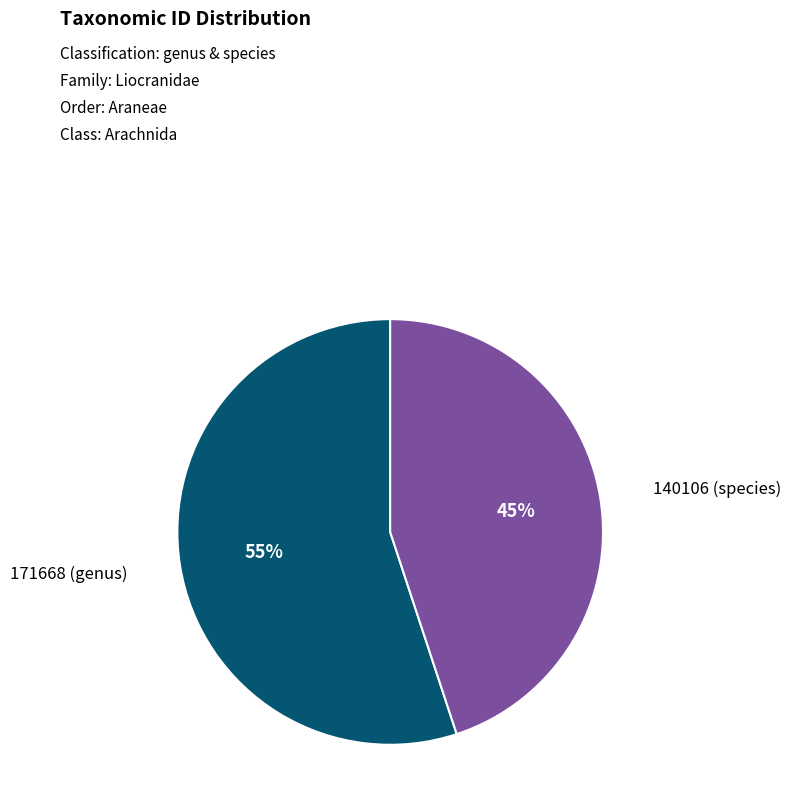

How many segments does this pie chart have?

2